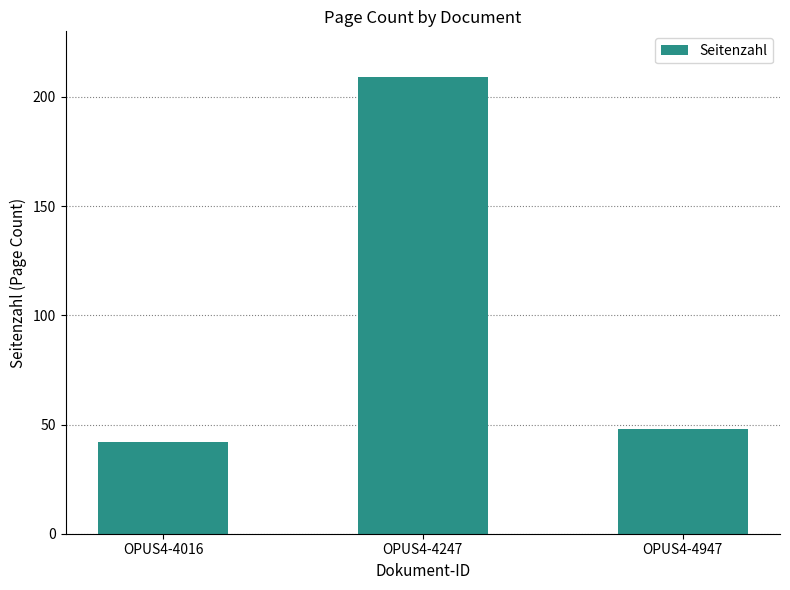

The chart shows a value of 48 at OPUS4-4947. True or false?

True